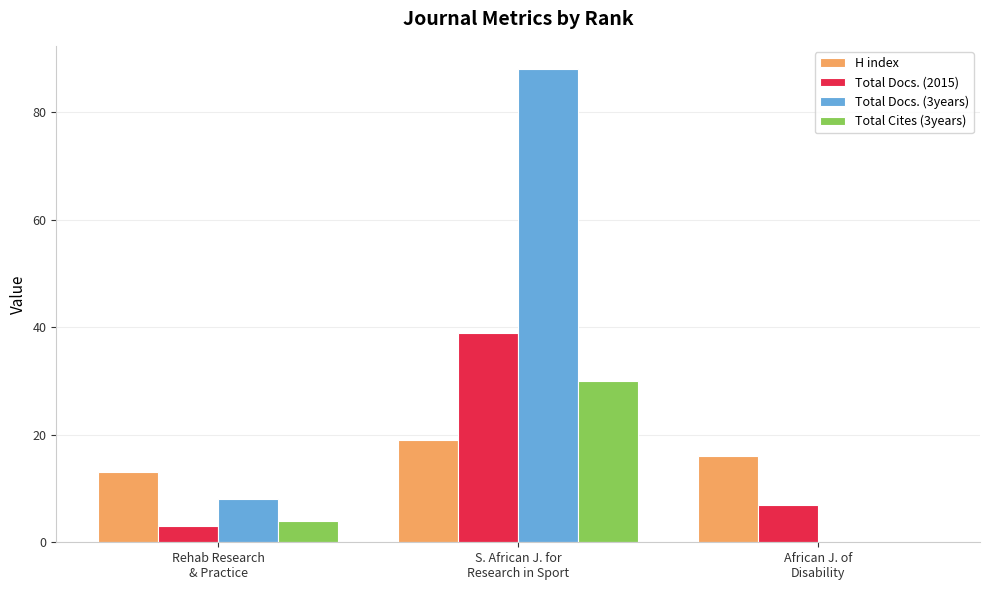

What is the sum of the Total Cites (3years) values at African J. of
Disability and S. African J. for
Research in Sport?

30